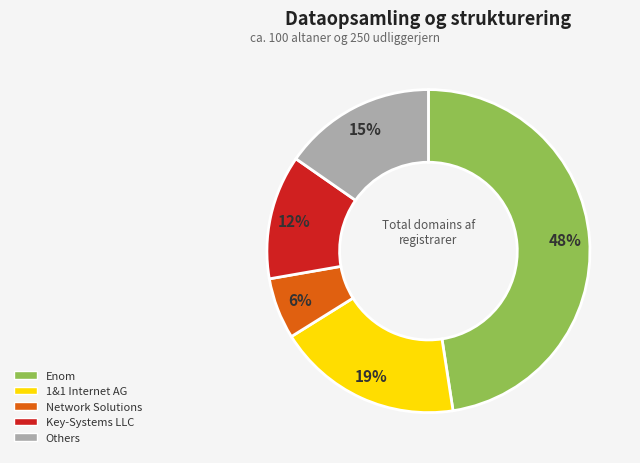

Count the number of slices in the pie.

5